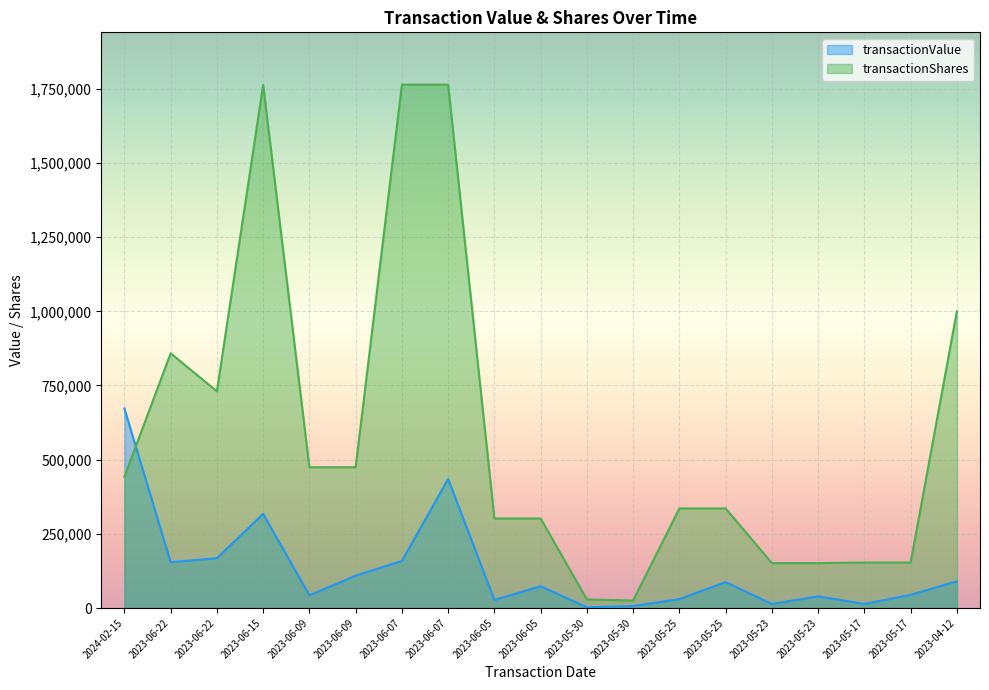

How many lines are shown in the chart?

2